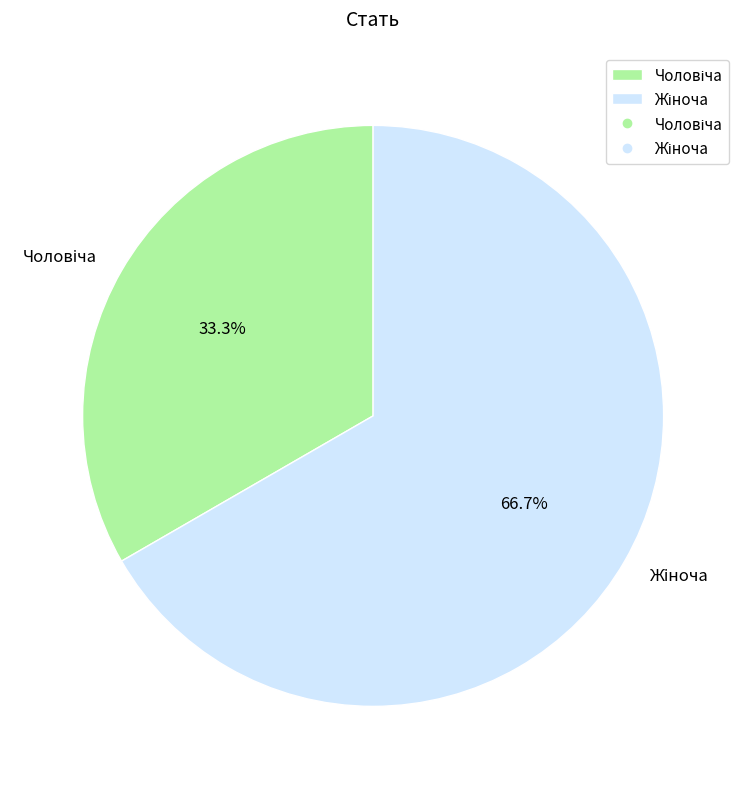

Is there any slice that represents more than half of the pie?

Yes